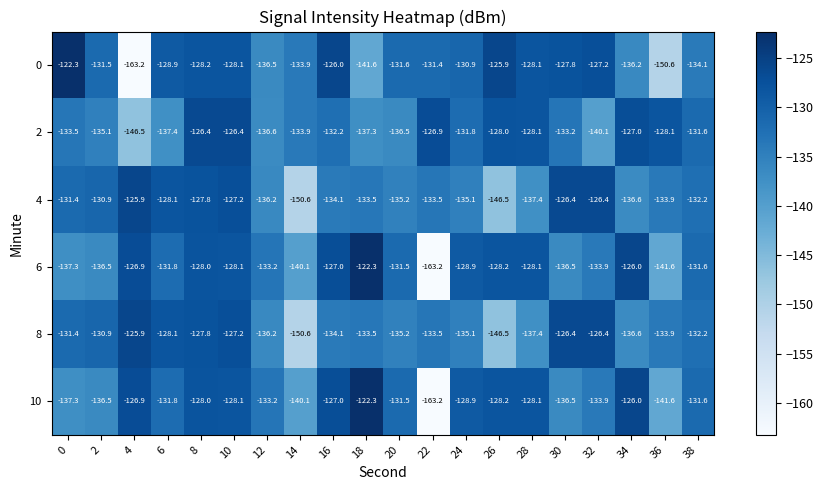

Which series has the largest total across all categories?

2